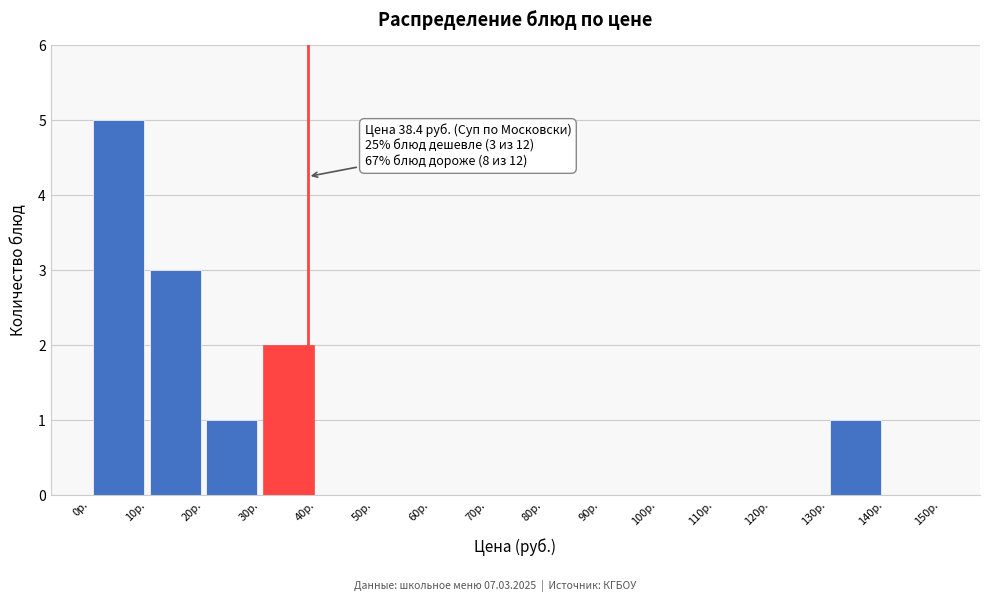

Which range on the x-axis has the tallest bar?

0 to 10